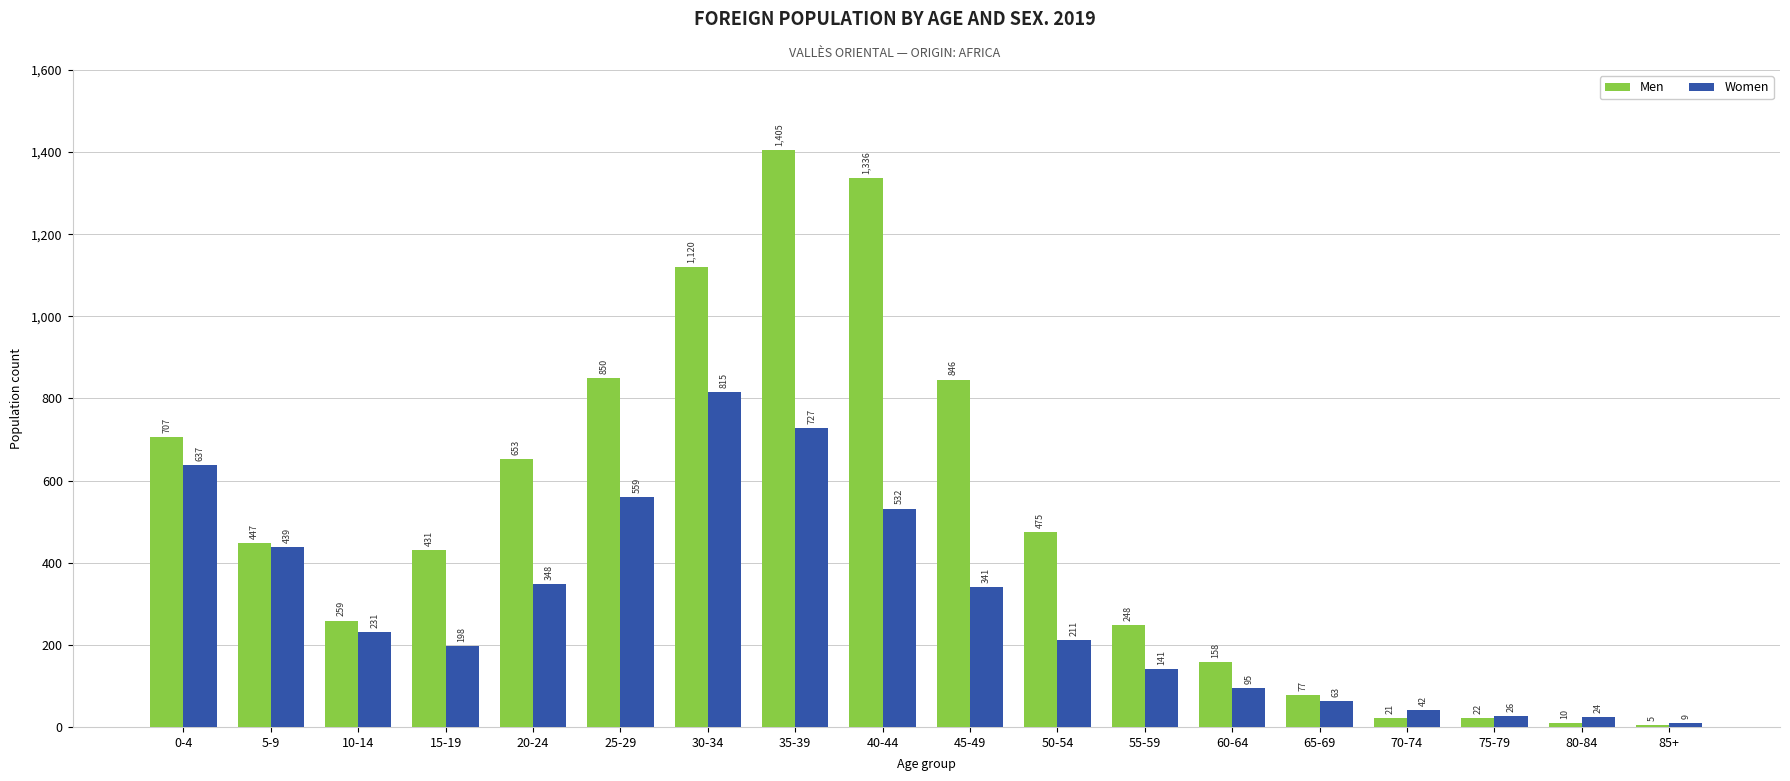

What is the difference between the maximum and minimum values in the Men series?

1400